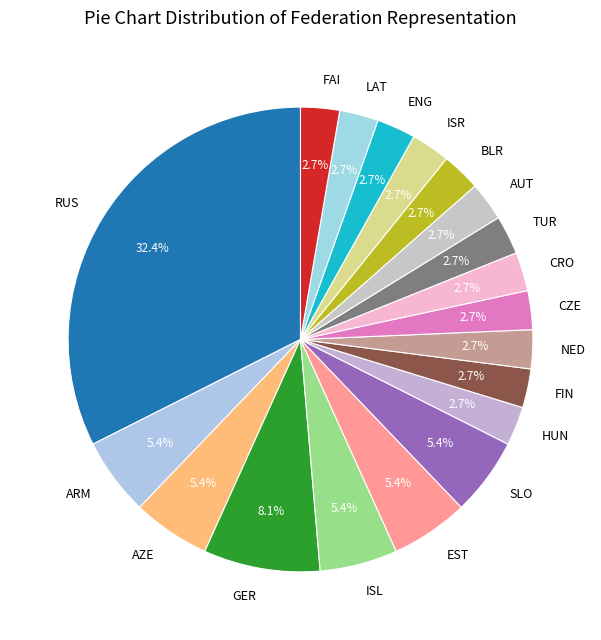

The ARM slice represents 15% of the pie. True or false?

False